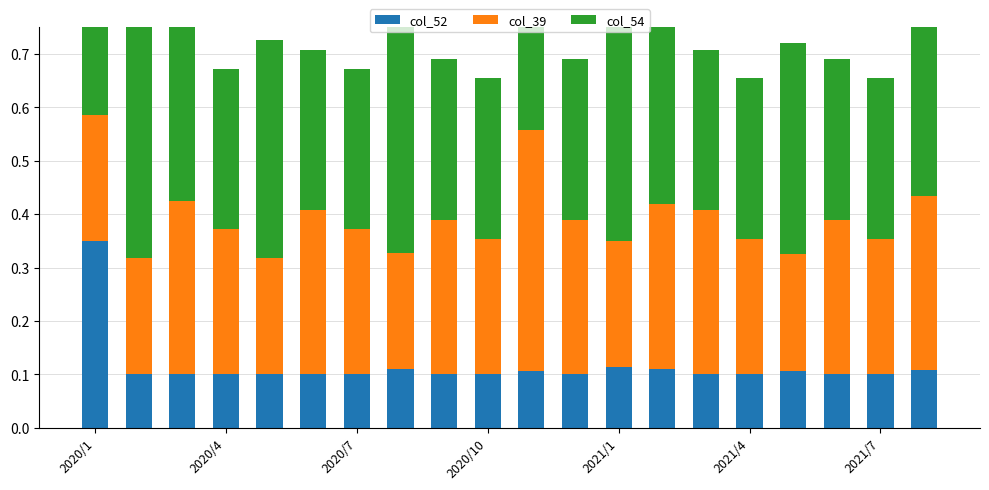

Which category has the highest value in the col_52 series?

2020/1